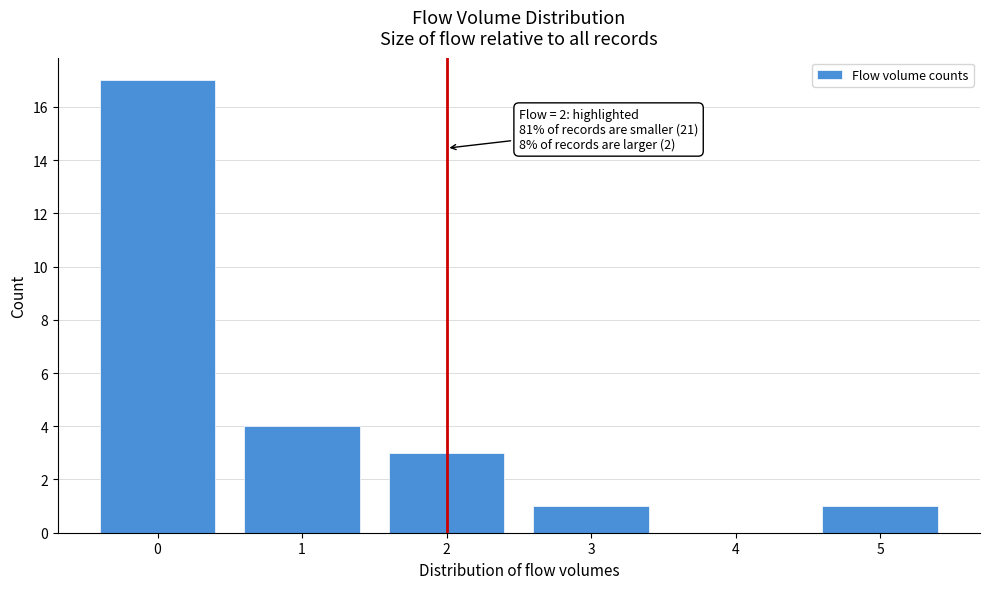

Reading left to right, extract all data points from this chart.

0=17	1=4	2=3	3=1	4=0	5=1